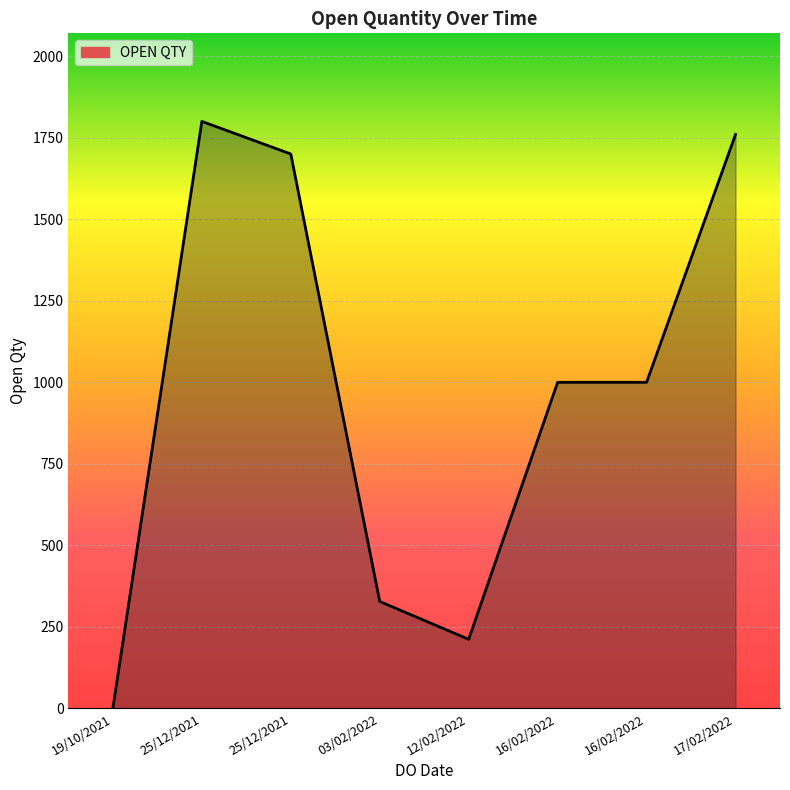

Is it true that the value at 17/02/2022 is 3148?

False